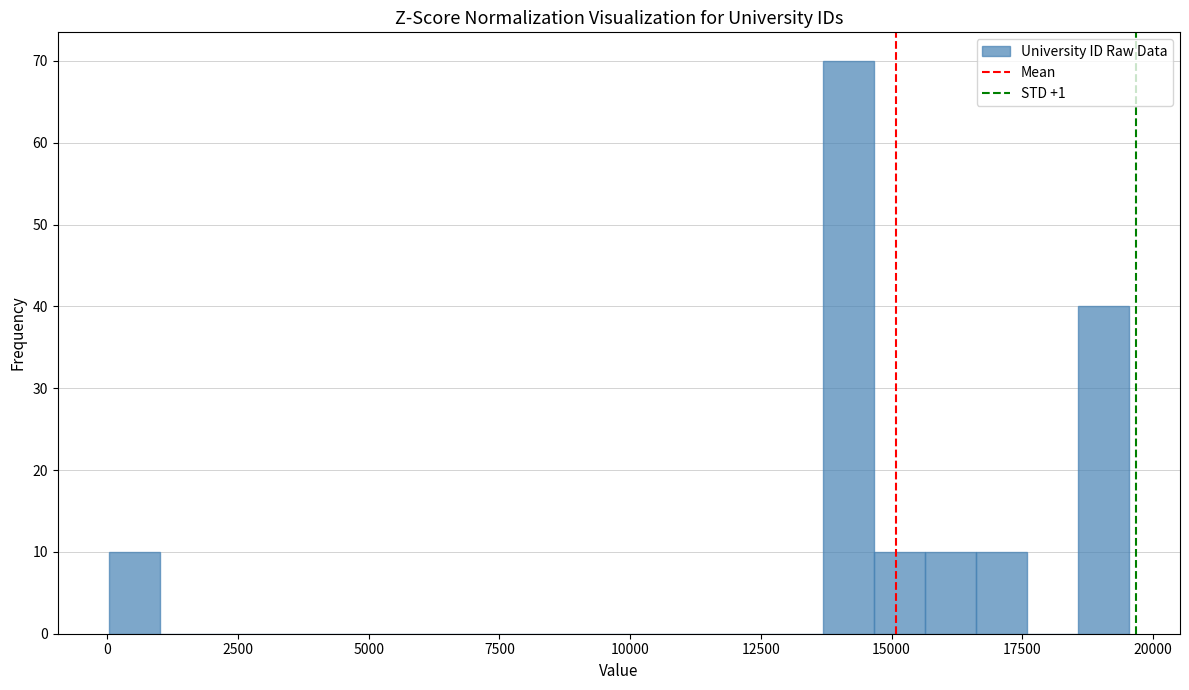

Read against the x-axis, roughly where is the centre of the tallest bar?

14000